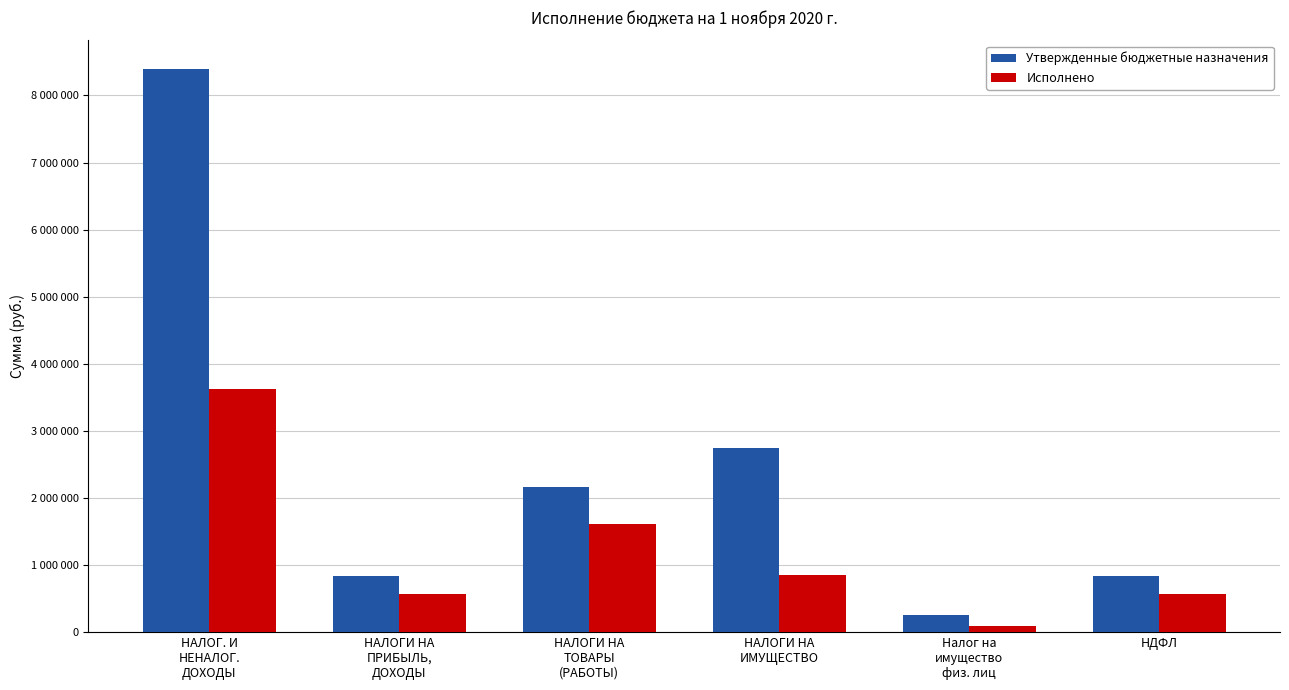

What is the label of the 1st bar from the right?

НДФЛ